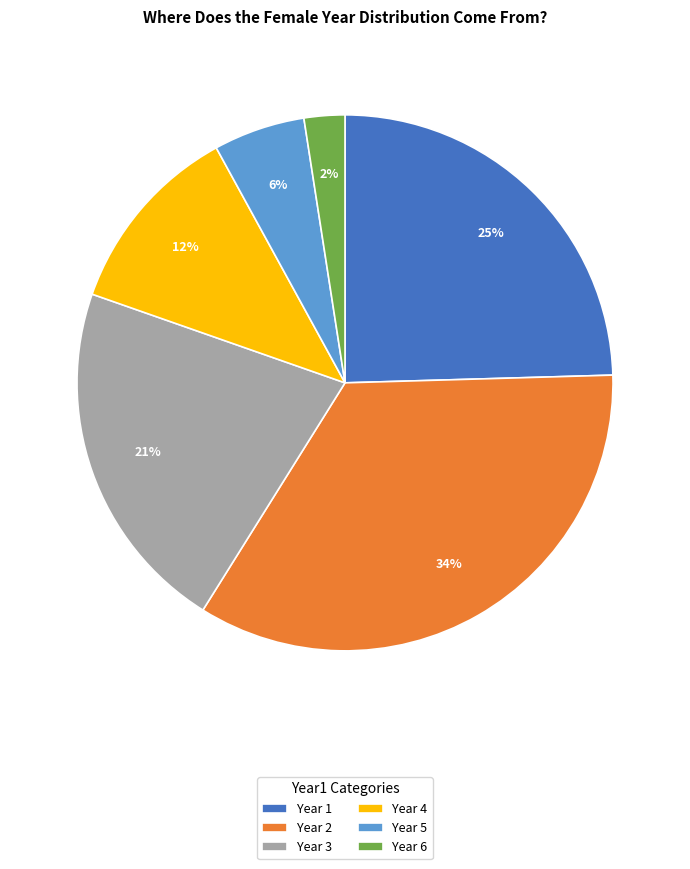

Count the number of slices in the pie.

6